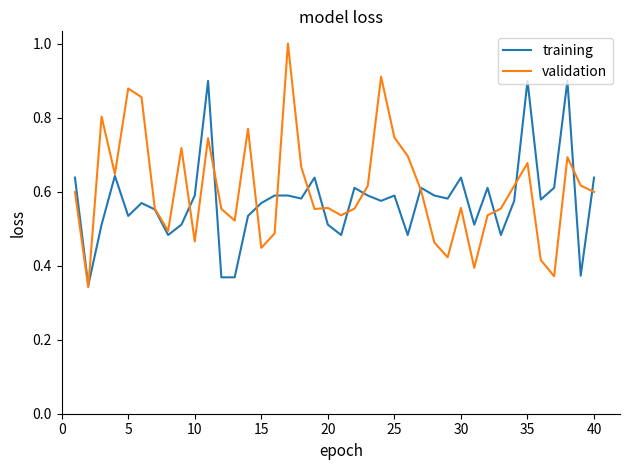

True or false: training has more than 2 points higher than both neighbors.

True